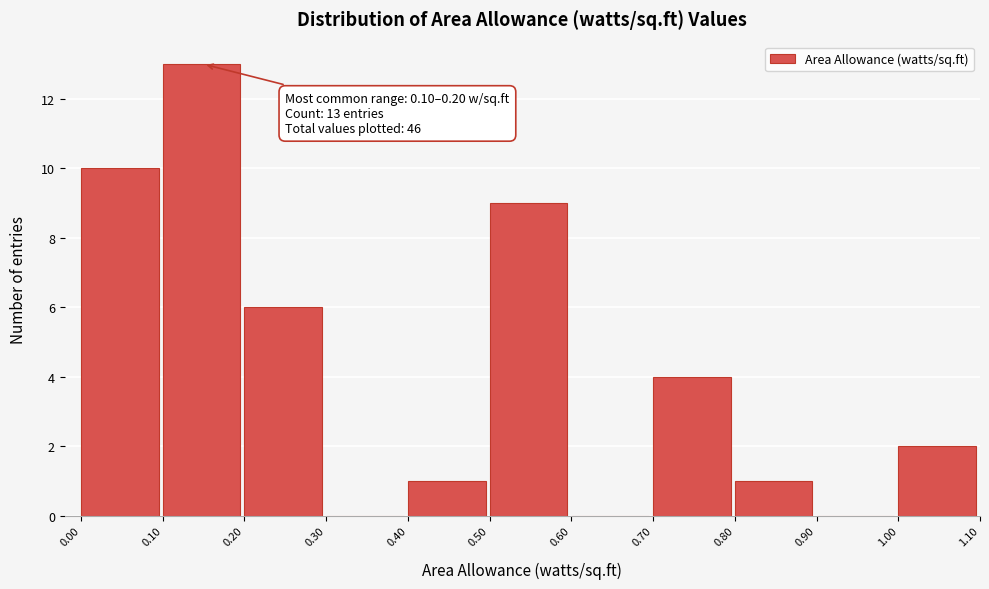

Over which range of the x-axis is the bar tallest?

0.10 to 0.20